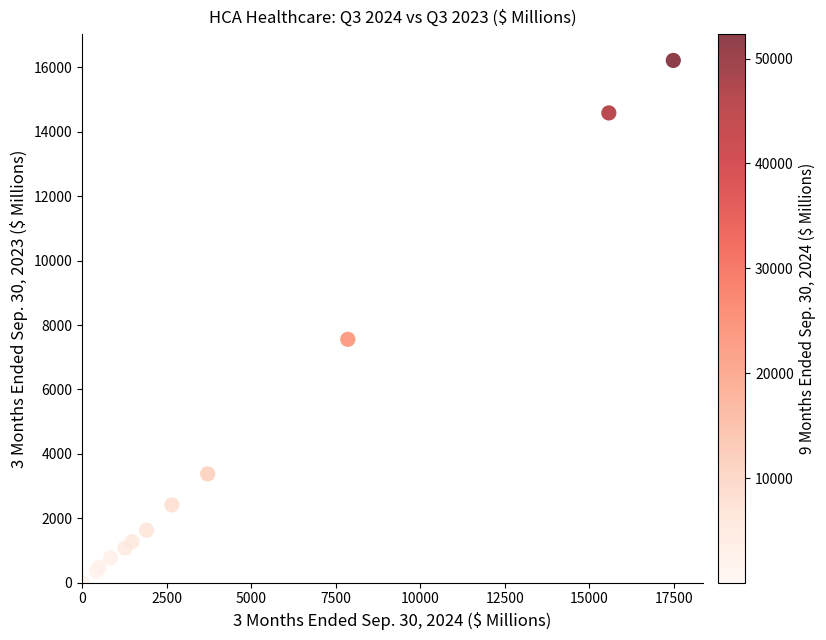

What Y value in the scatter plot is closest to 8108?

7556.0